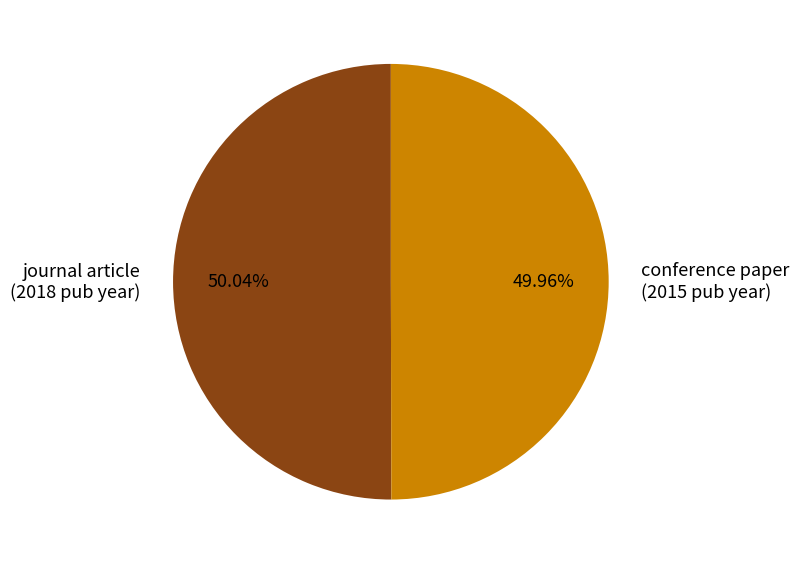

Does any single category account for the majority?

Yes